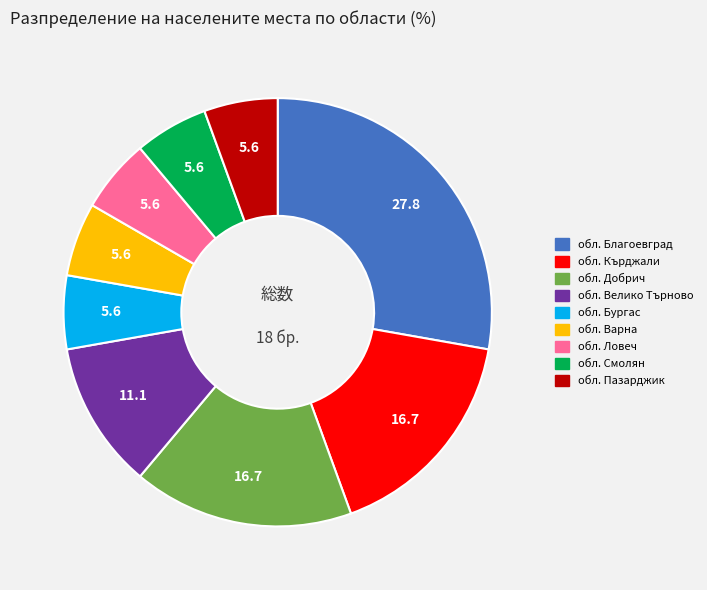

The обл. Бургас slice represents 1% of the pie. True or false?

False